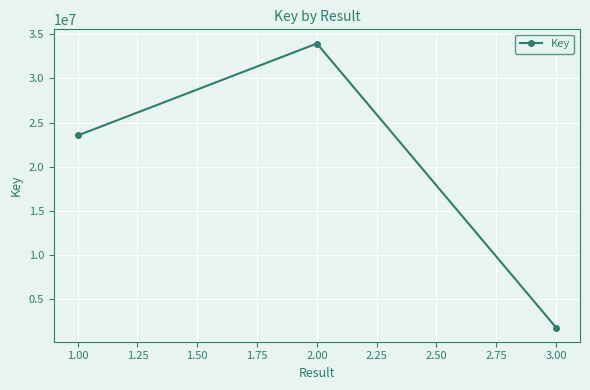

What is the sum of all values?

59297855